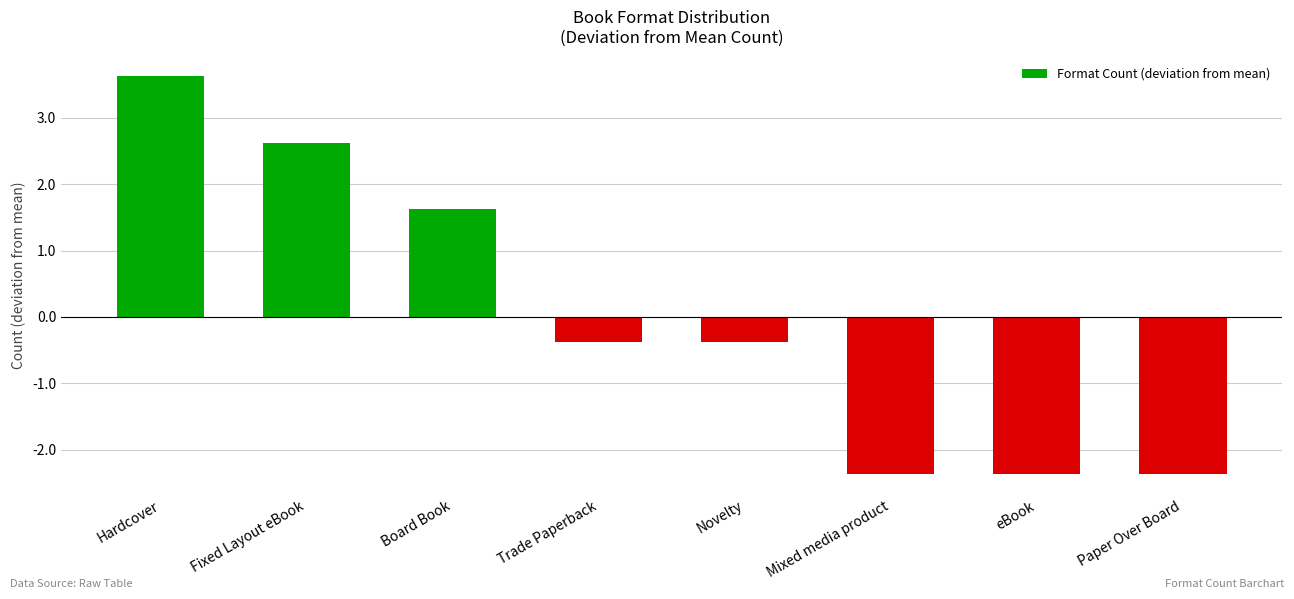

The value at eBook is -2.4. True or false?

True